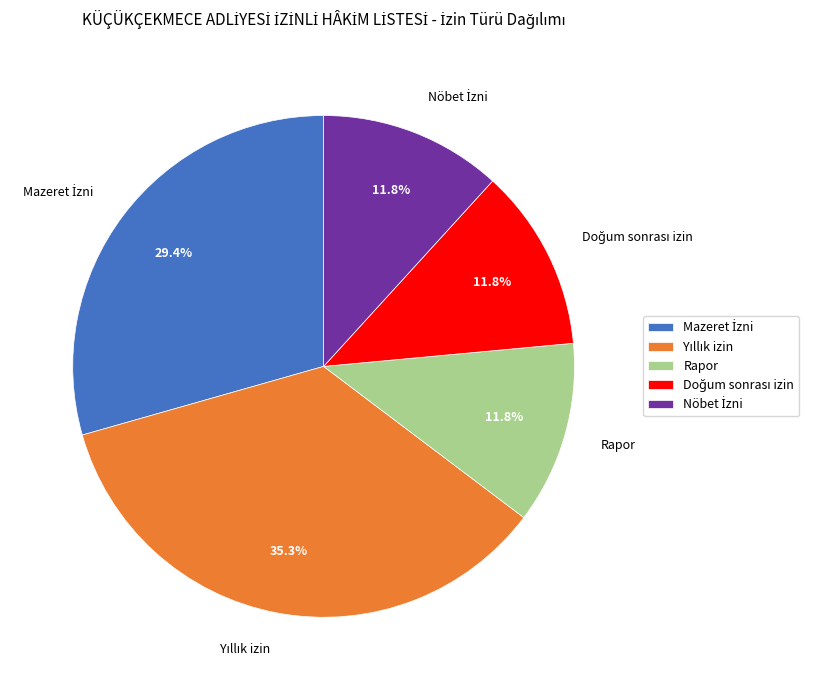

Is there any slice that represents more than half of the pie?

No